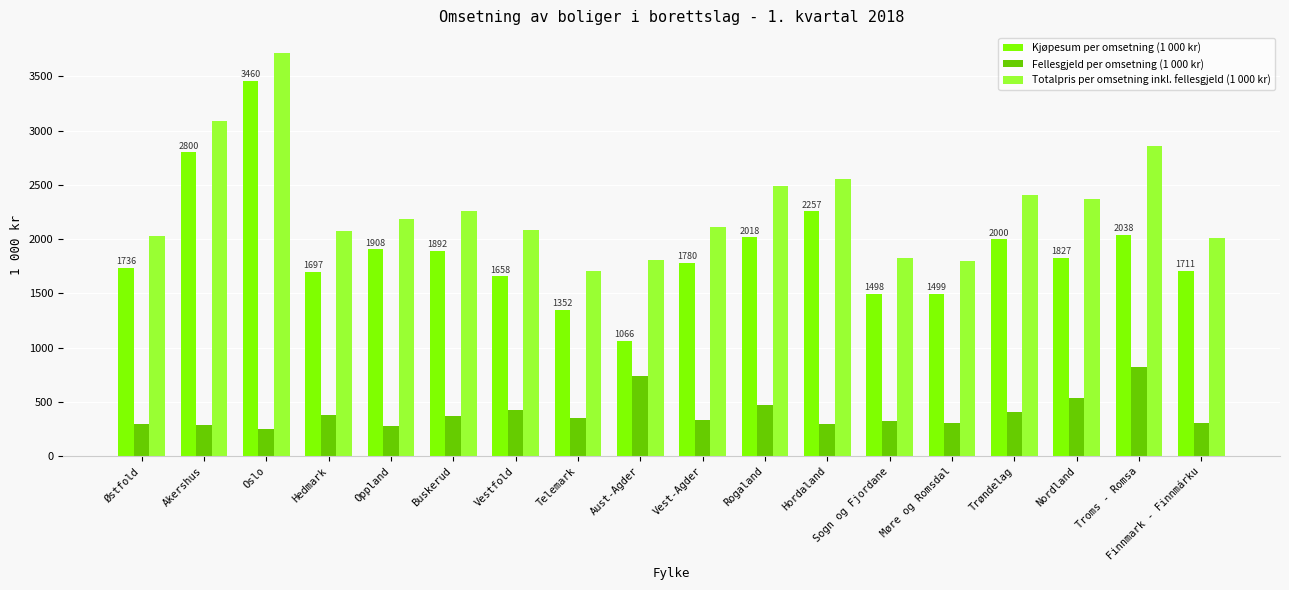

Read the Fellesgjeld per omsetning (1 000 kr) value at Finnmark - Finnmárku, to the nearest 10.

300